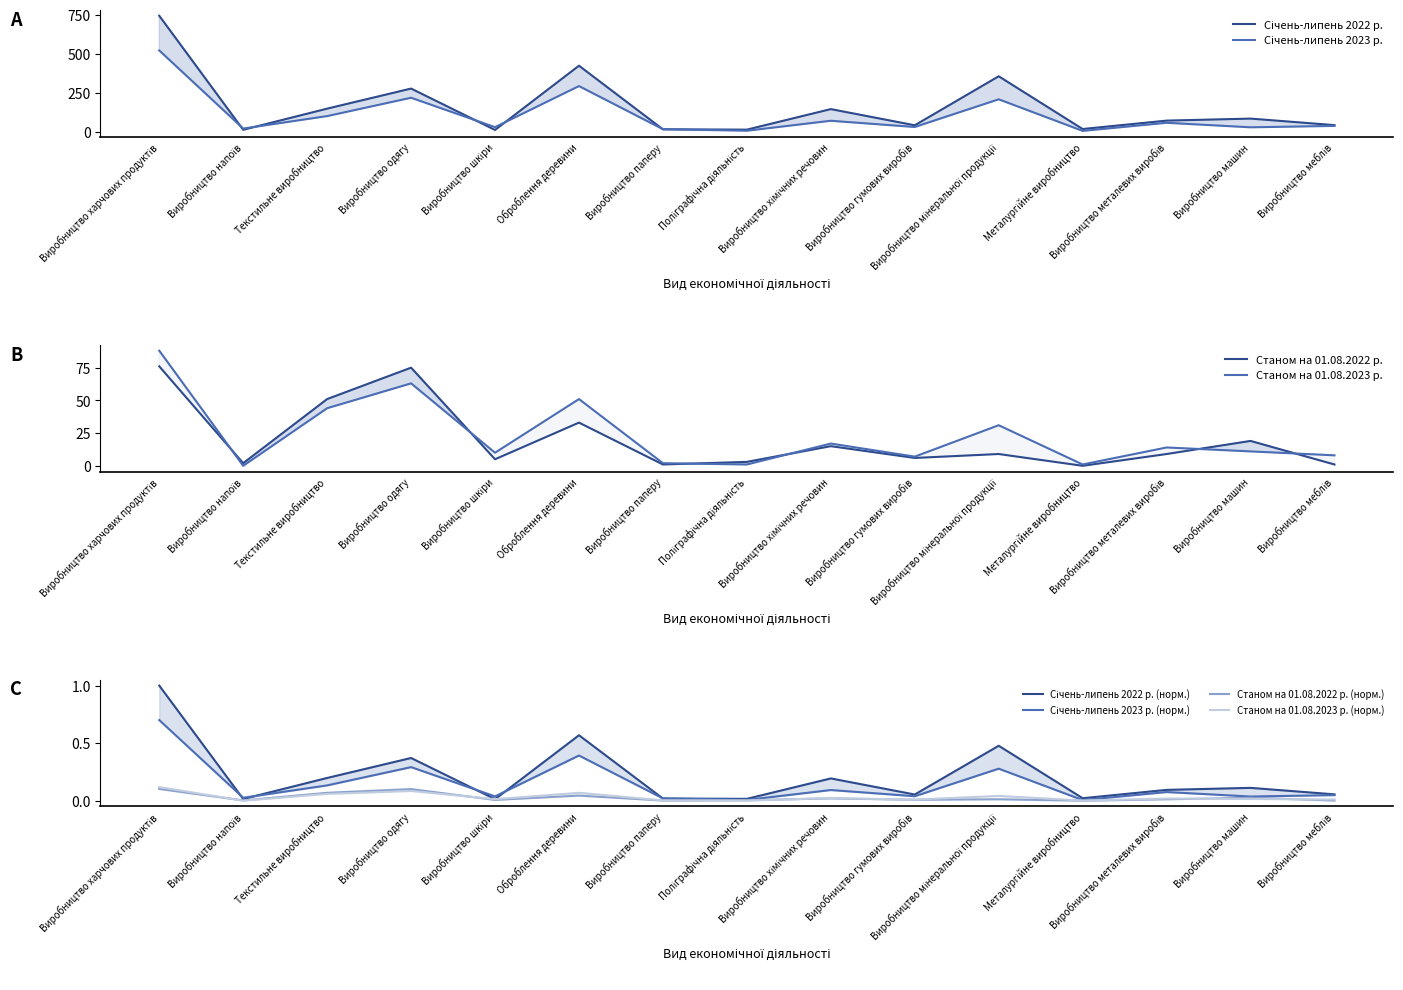

Does the chart have visible grid lines?

No